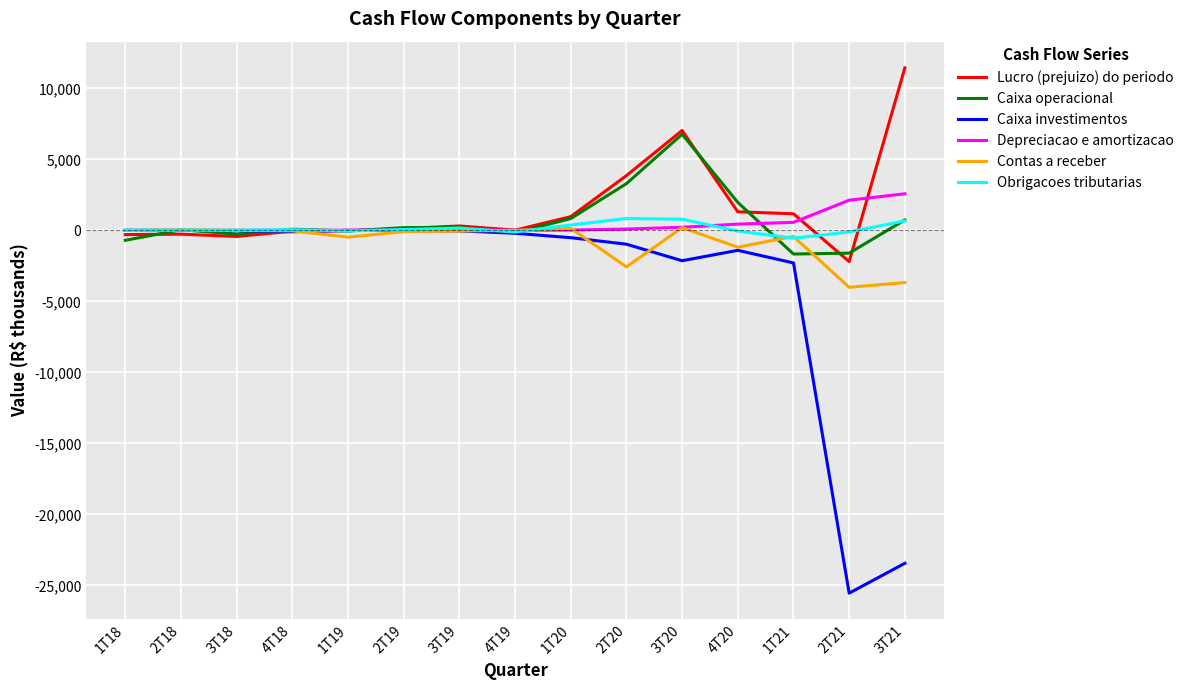

At which category is the sum across all series the highest?

3T20